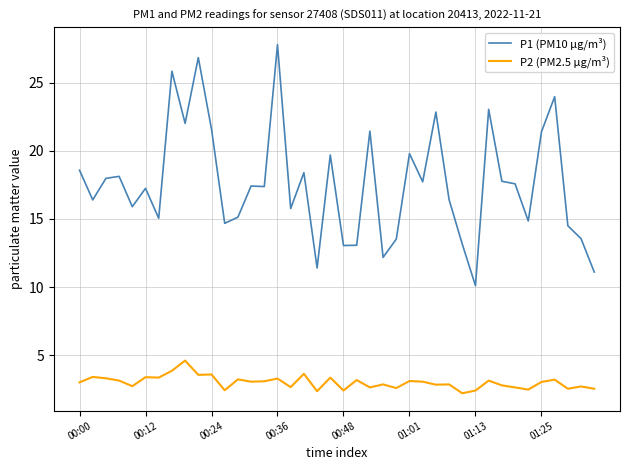

Which series has the widest spread of values?

P1 (PM10 µg/m³)